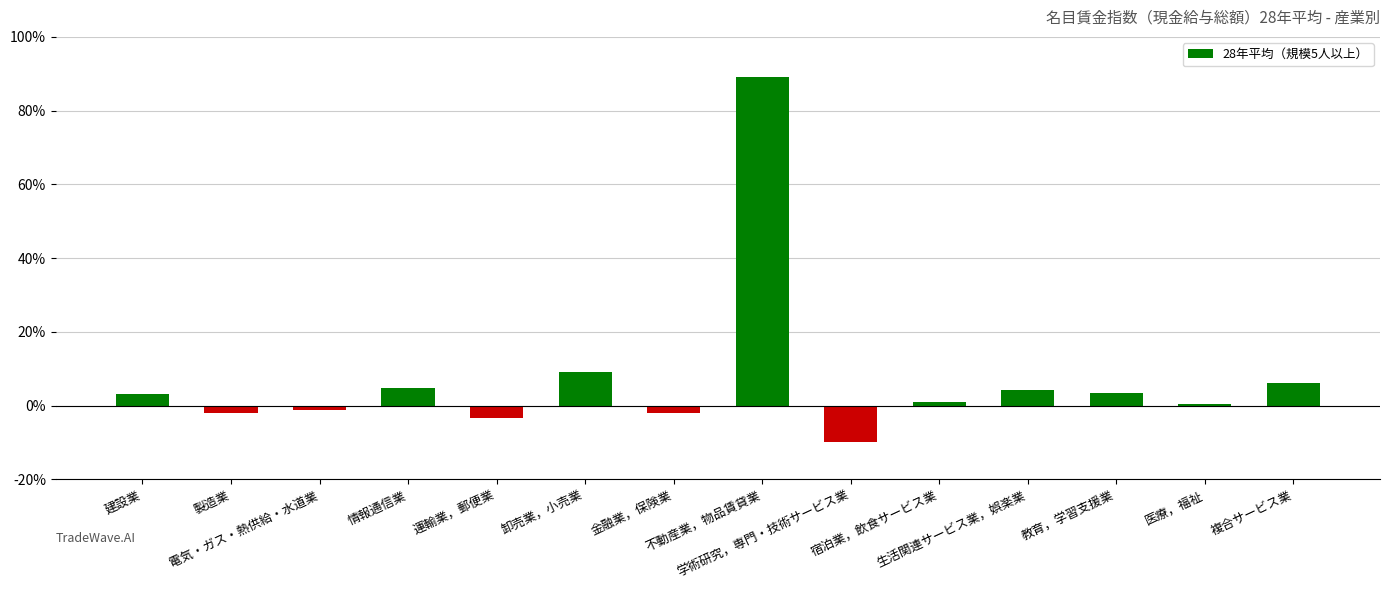

What is the sum of all values?

102.8